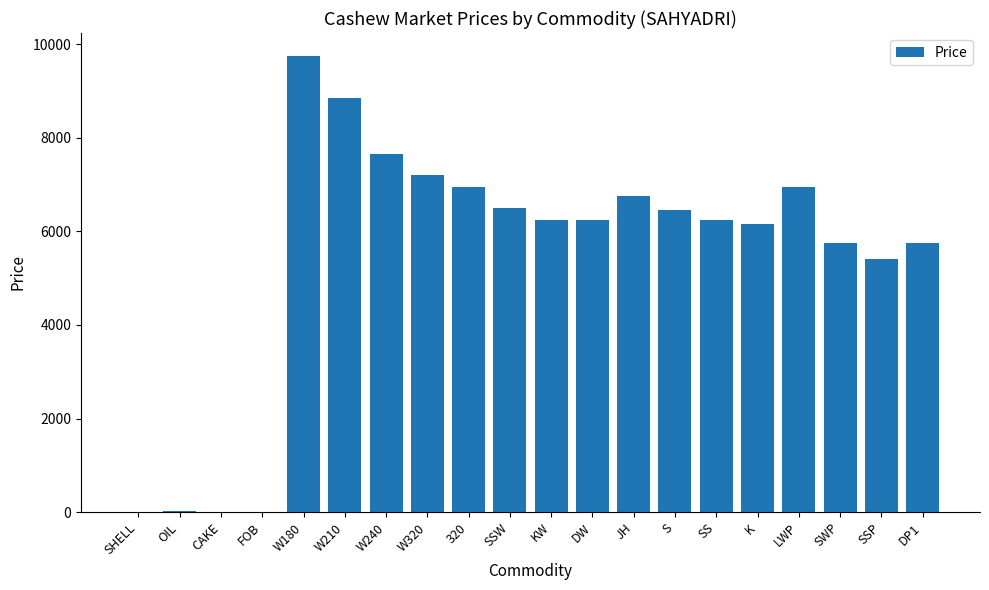

Which has a higher value, JH or KW?

JH